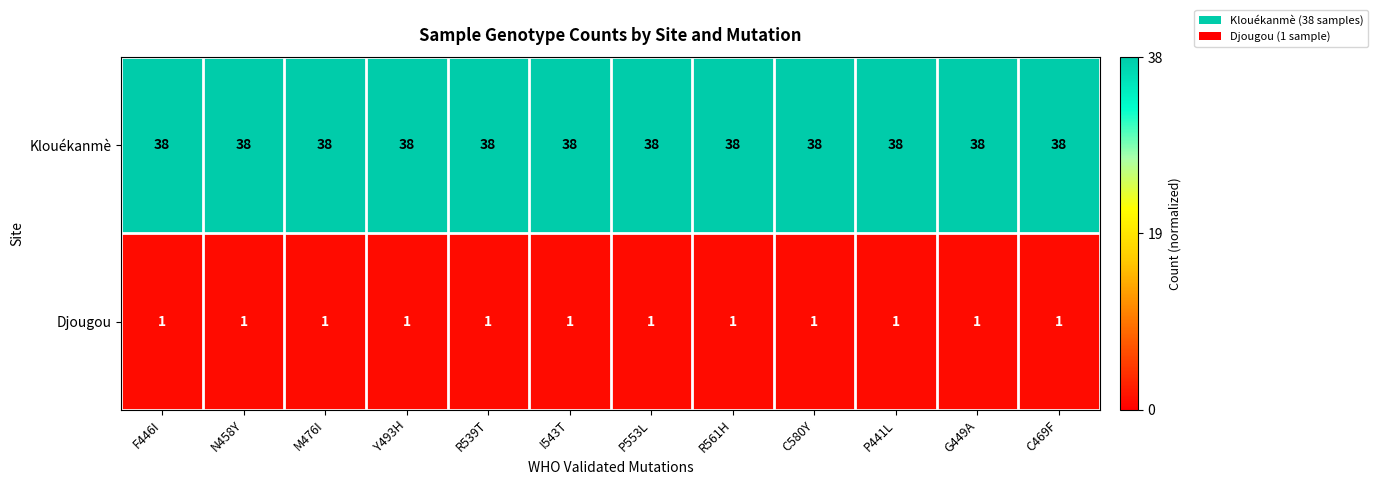

Rank the series by their average value, from highest to lowest.

Klouékanmè, Djougou